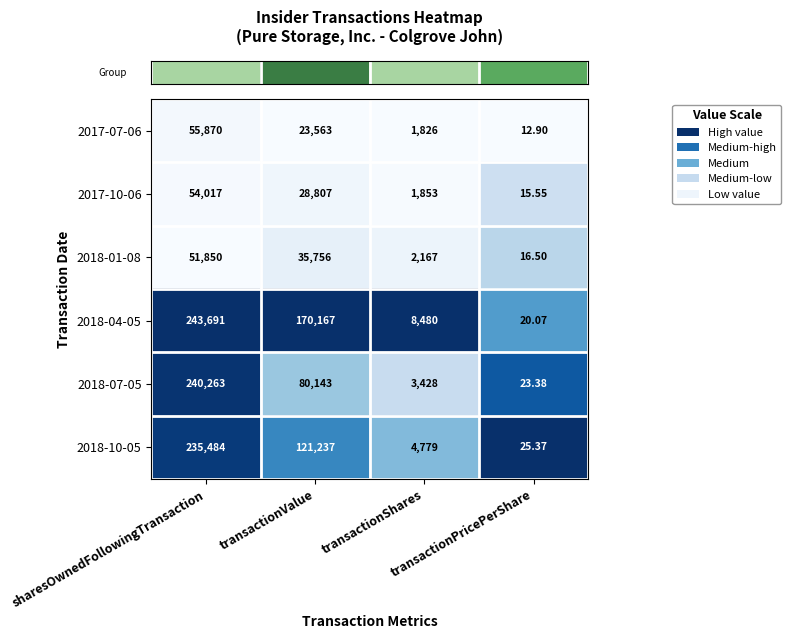

How many categories are shown in the chart?

4